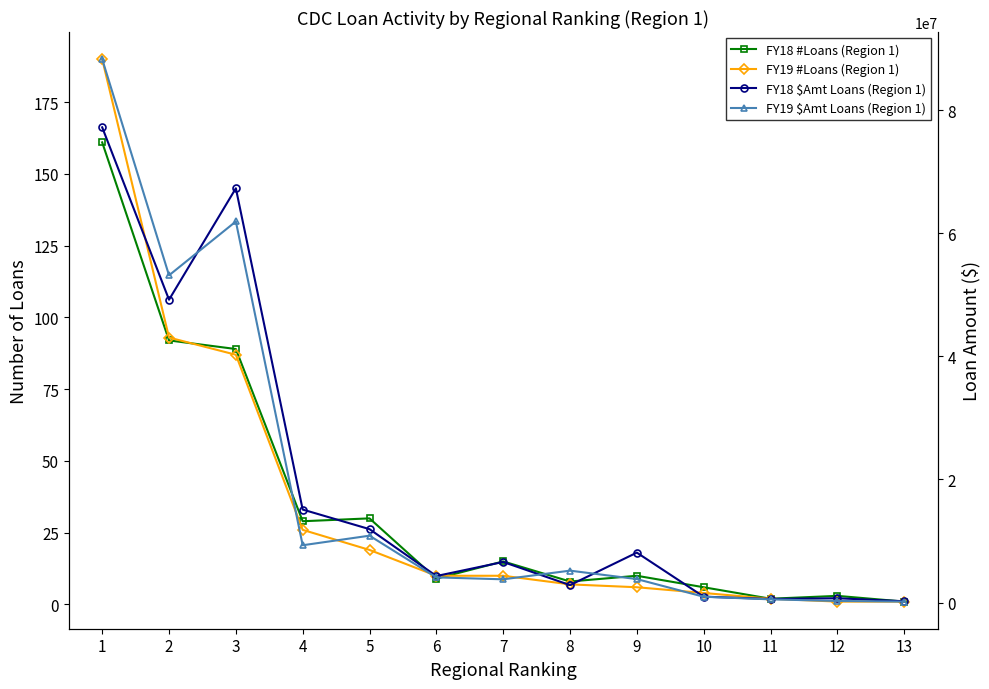

Reading right to left, what are all the values shown in this chart?

FY18 #Loans (Region 1): 13=1	12=3	11=2	10=6	9=10	8=8	7=15	6=9	5=30	4=29	3=89	2=92	1=161
FY19 #Loans (Region 1): 13=1	12=1	11=2	10=4	9=6	8=7	7=10	6=10	5=19	4=26	3=87	2=93	1=190
FY18 $Amt Loans (Region 1): 13=227000	12=714000	11=593000	10=970000	9=8122000	8=2848000	7=6604000	6=4319000	5=11935000	4=15117000	3=67288000	2=49195000	1=77188000
FY19 $Amt Loans (Region 1): 13=168000	12=274000	11=532000	10=958000	9=3824000	8=5195000	7=3787000	6=4099000	5=10873000	4=9320000	3=61900000	2=53154000	1=88262000